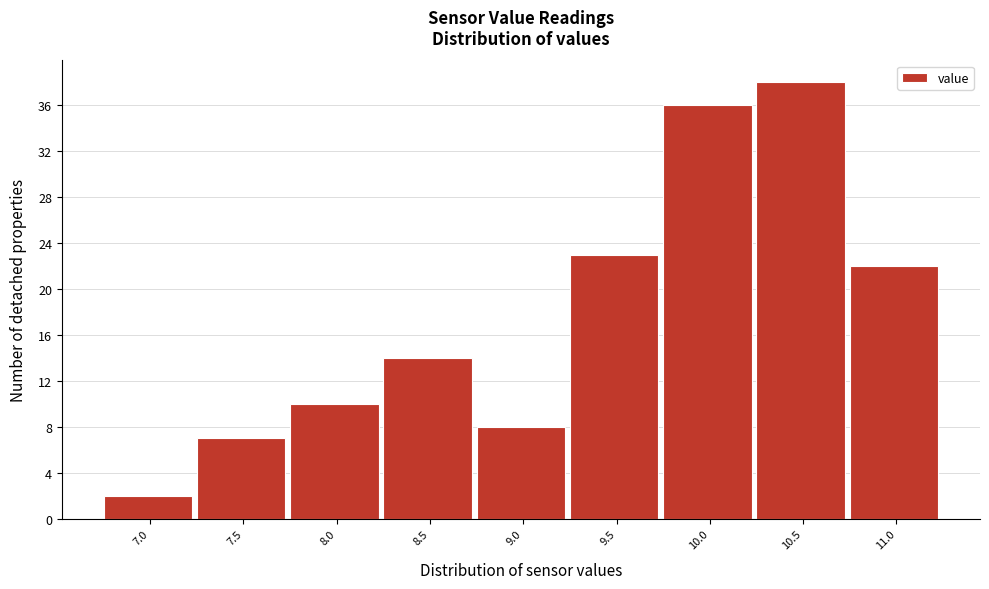

Reading right to left, transcribe all the data shown in this chart.

22	38	36	23	8	14	10	7	2